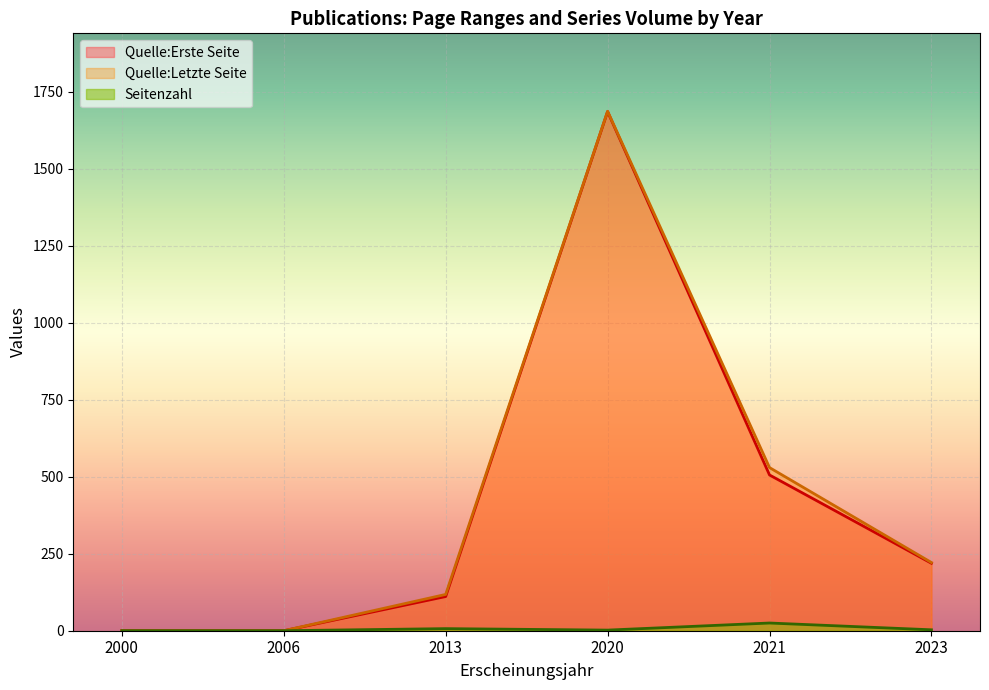

At which category is the sum across all series the highest?

2020